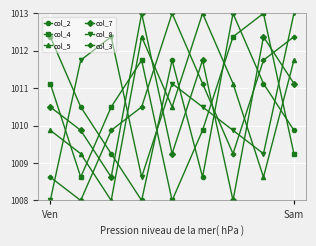

What is the maximum value shown in the chart?

1013.0